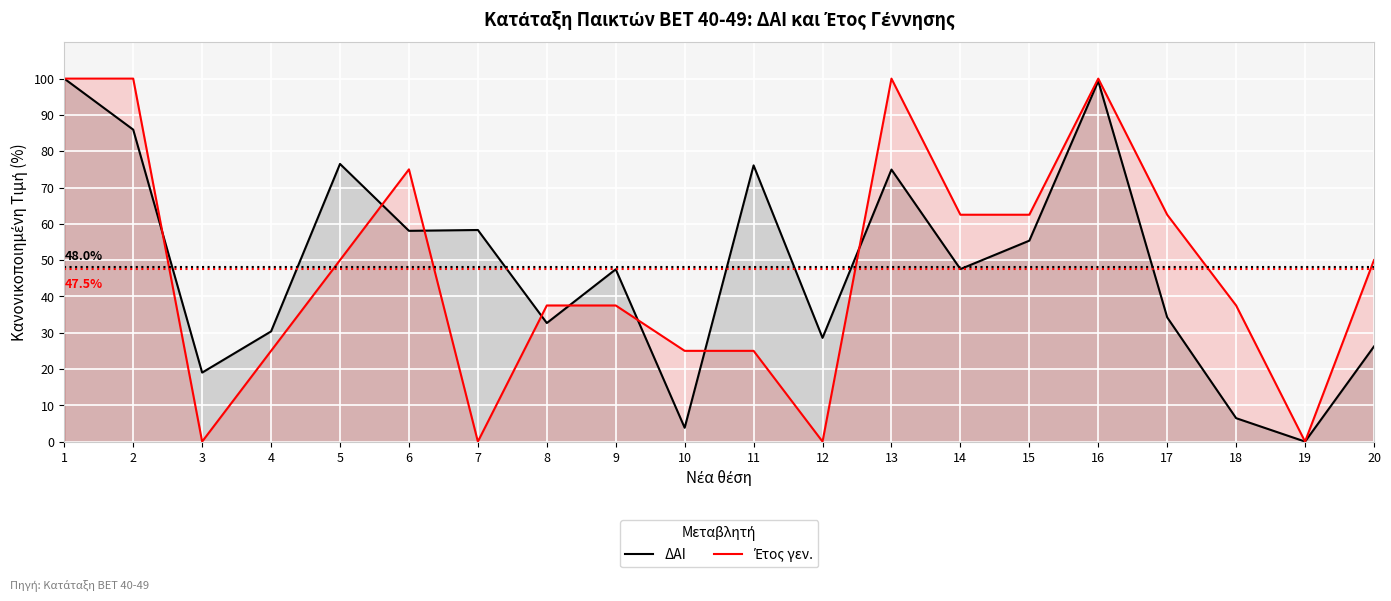

At which category is the sum across all series the highest?

1